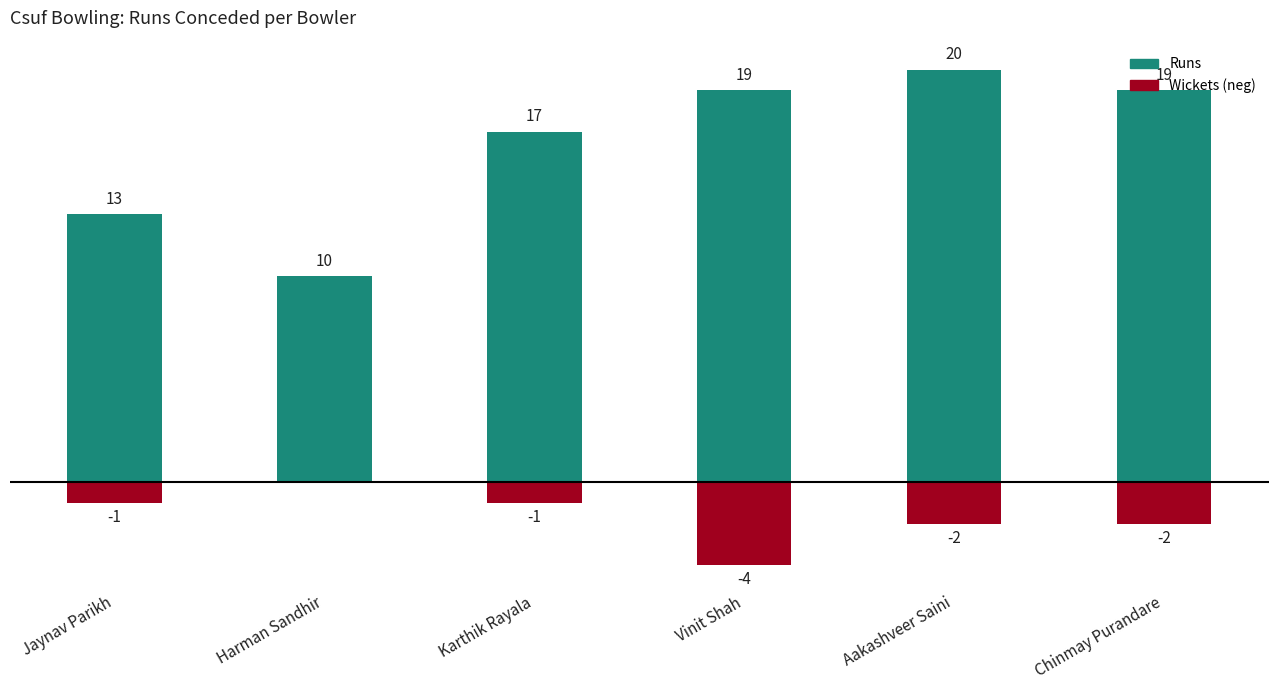

Reading left to right, what are all the values shown in this chart?

Runs: Jaynav Parikh=13	Harman Sandhir=10	Karthik Rayala=17	Vinit Shah=19	Aakashveer Saini=20	Chinmay Purandare=19
Wickets (neg): Jaynav Parikh=-1	Harman Sandhir=0	Karthik Rayala=-1	Vinit Shah=-4	Aakashveer Saini=-2	Chinmay Purandare=-2